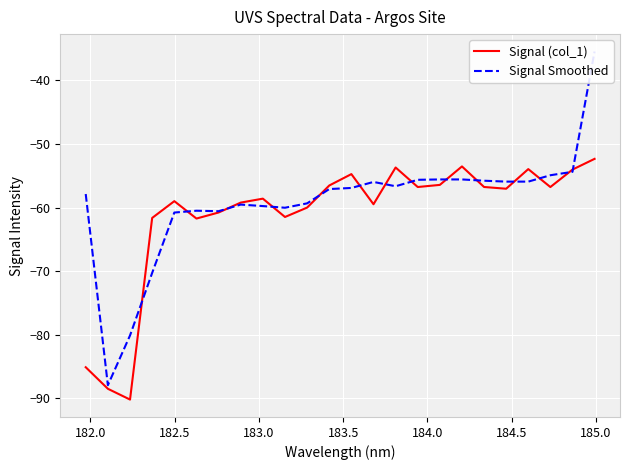

What is the lowest value of the Signal (col_1) series?

-90.2